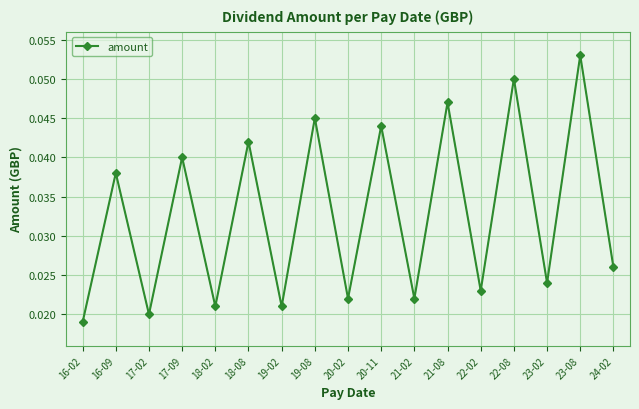

Which has a higher value, 18-02 or 21-08?

21-08